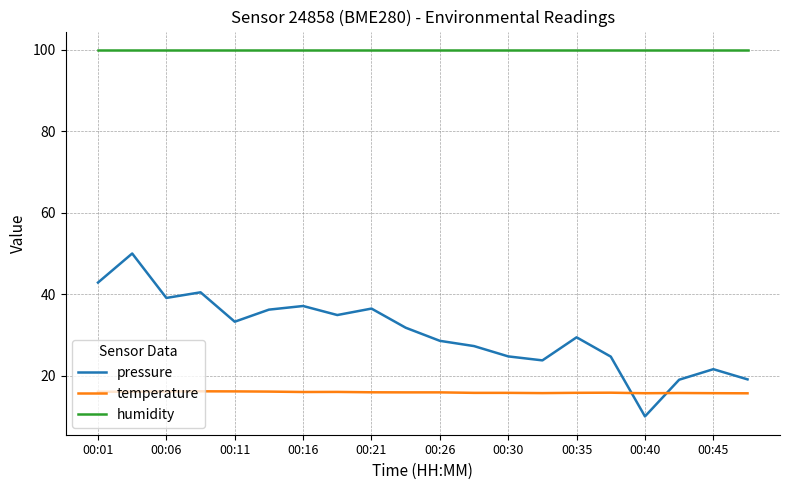

What is the difference between the second highest and minimum values in the temperature series?

0.5